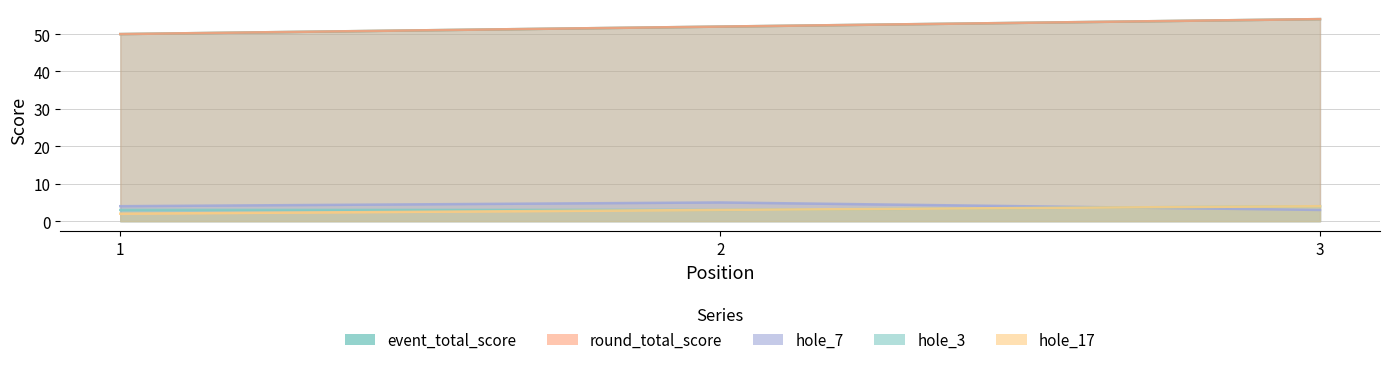

Where does the hole_17 series first go above 3?

3